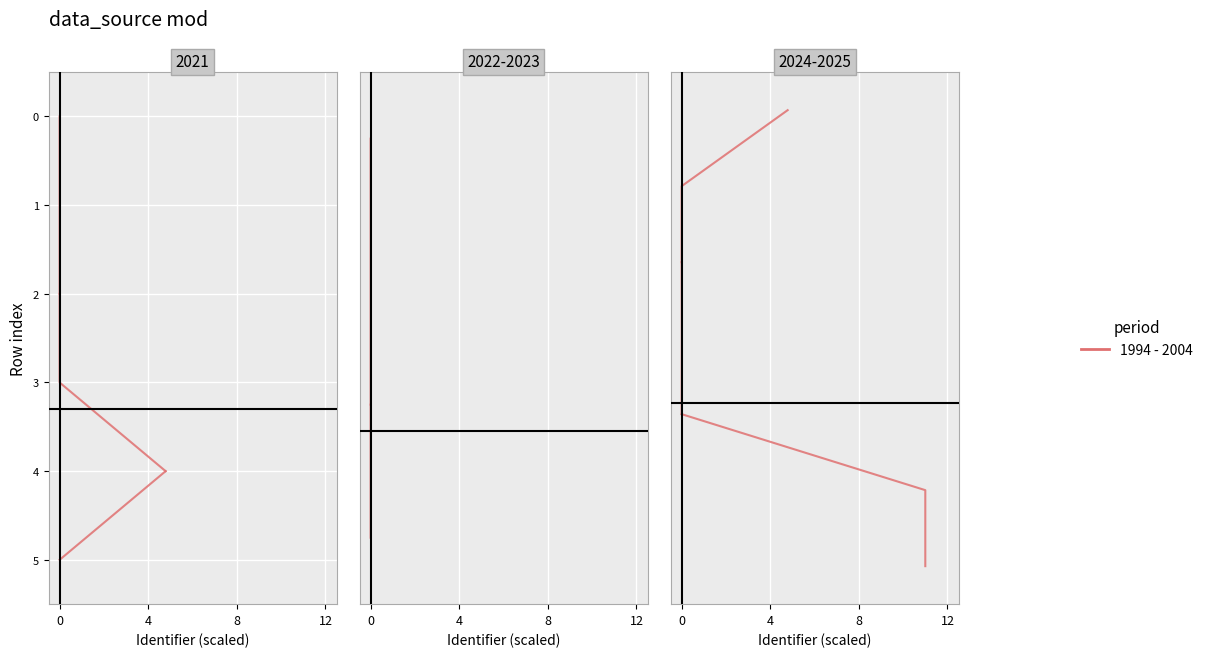

Between 4 and 0, which is larger?

4